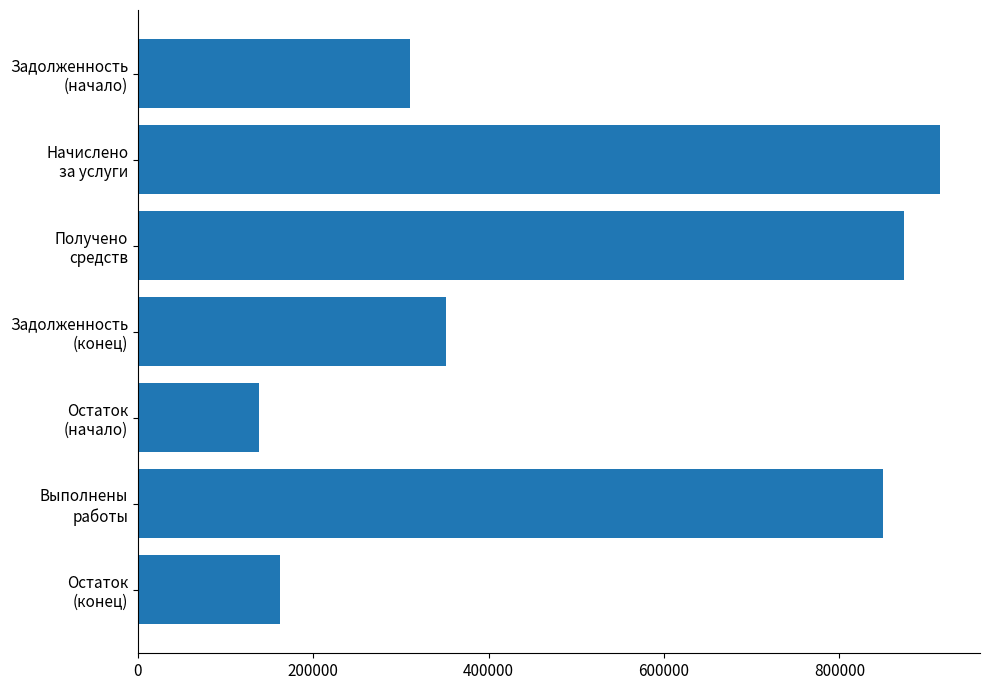

What is the difference between the maximum and minimum values?

776513.6